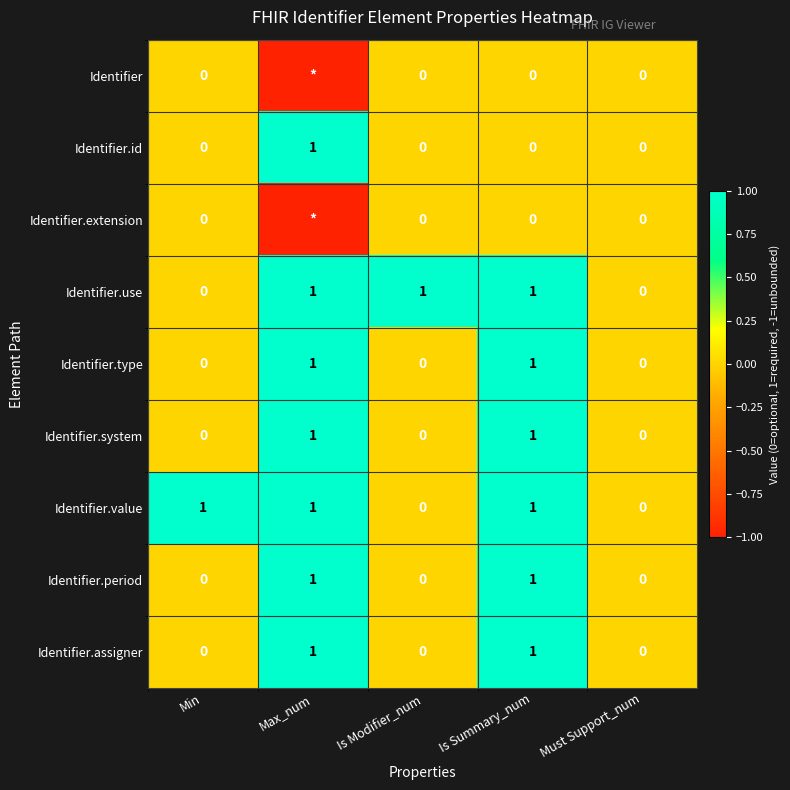

What is the total value across all series at Max_num?

5